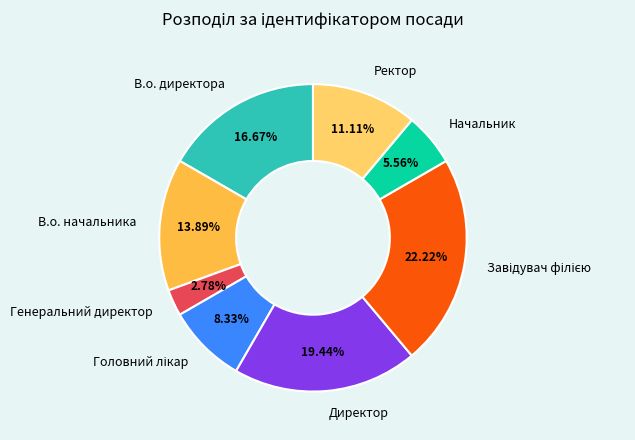

What is the ratio of the value at В.о. начальника to the value at В.о. директора?

0.8